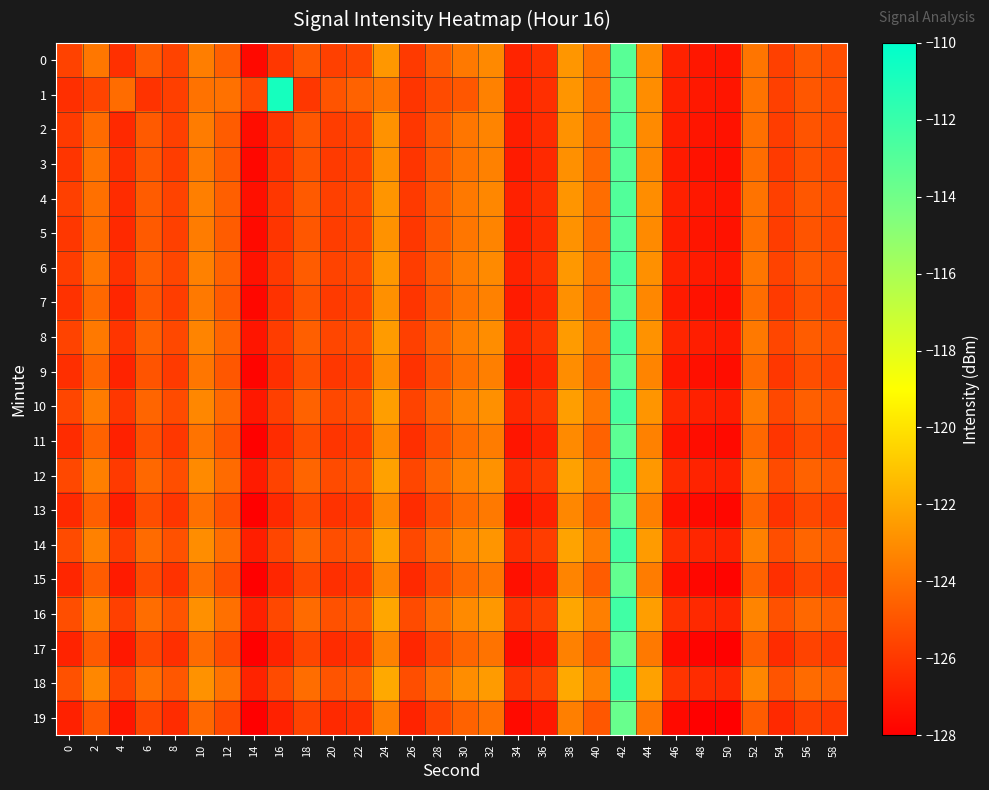

What is the greatest value displayed?

-110.8